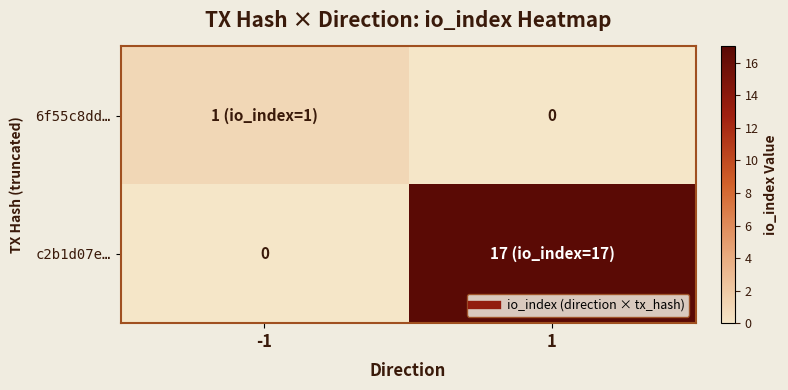

What is the difference between the maximum and minimum values in the 6f55c8dd… series?

1